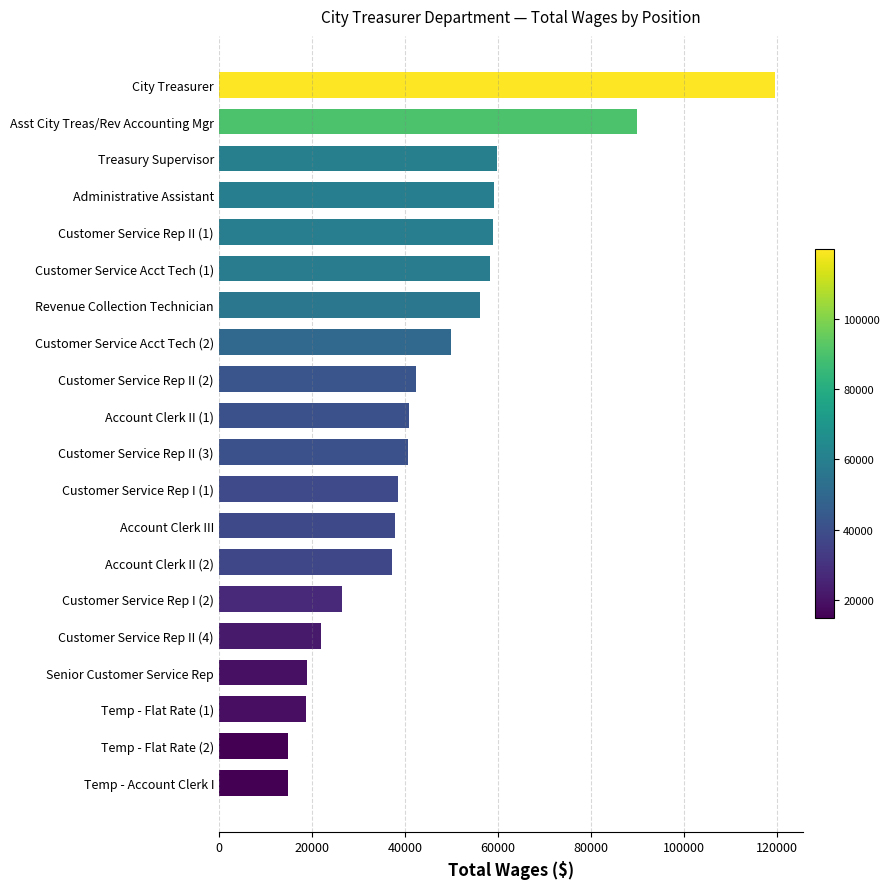

Are the bars grouped side by side (vs. stacked)?

No